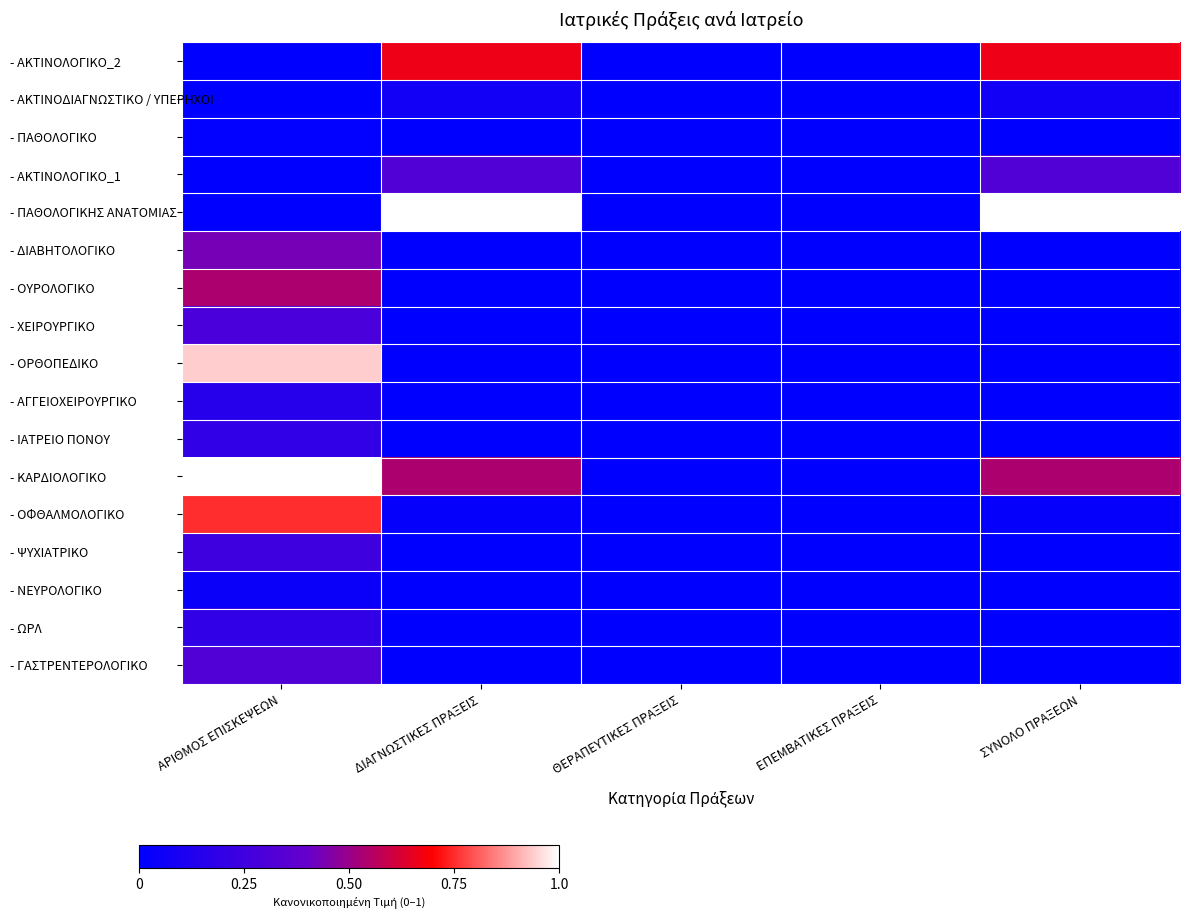

Rank the series at ΕΠΕΜΒΑΤΙΚΕΣ ΠΡΑΞΕΙΣ from lowest to highest value.

- ΑΚΤΙΝΟΛΟΓΙΚΟ_2, - ΑΚΤΙΝΟΔΙΑΓΝΩΣΤΙΚΟ / ΥΠΕΡΗΧΟΙ, - ΠΑΘΟΛΟΓΙΚΟ, - ΑΚΤΙΝΟΛΟΓΙΚΟ_1, - ΠΑΘΟΛΟΓΙΚΗΣ ΑΝΑΤΟΜΙΑΣ, - ΔΙΑΒΗΤΟΛΟΓΙΚΟ, - ΟΥΡΟΛΟΓΙΚΟ, - ΧΕΙΡΟΥΡΓΙΚΟ, - ΟΡΘΟΠΕΔΙΚΟ, - ΑΓΓΕΙΟΧΕΙΡΟΥΡΓΙΚΟ, - ΙΑΤΡΕΙΟ ΠΟΝΟΥ, - ΚΑΡΔΙΟΛΟΓΙΚΟ, - ΟΦΘΑΛΜΟΛΟΓΙΚΟ, - ΨΥΧΙΑΤΡΙΚΟ, - ΝΕΥΡΟΛΟΓΙΚΟ, - ΩΡΛ, - ΓΑΣΤΡΕΝΤΕΡΟΛΟΓΙΚΟ